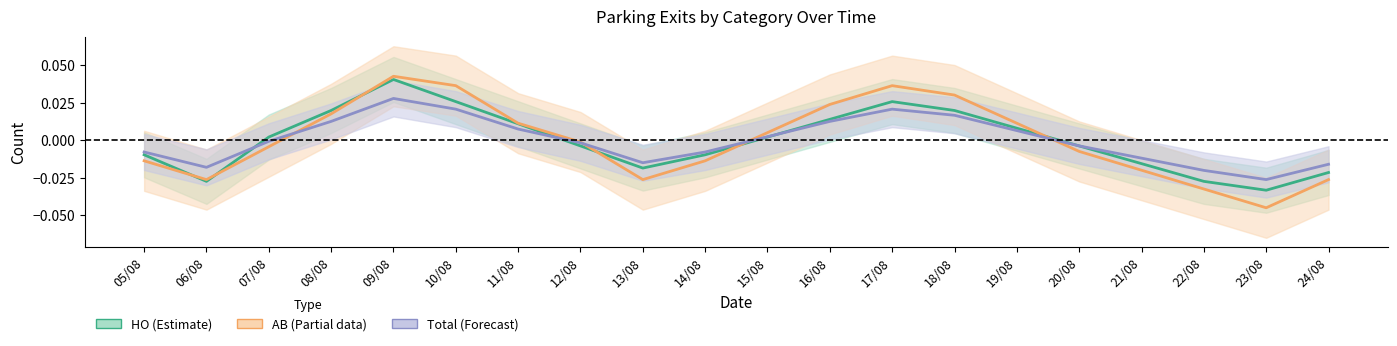

How many negative values does the Total center series have?

11